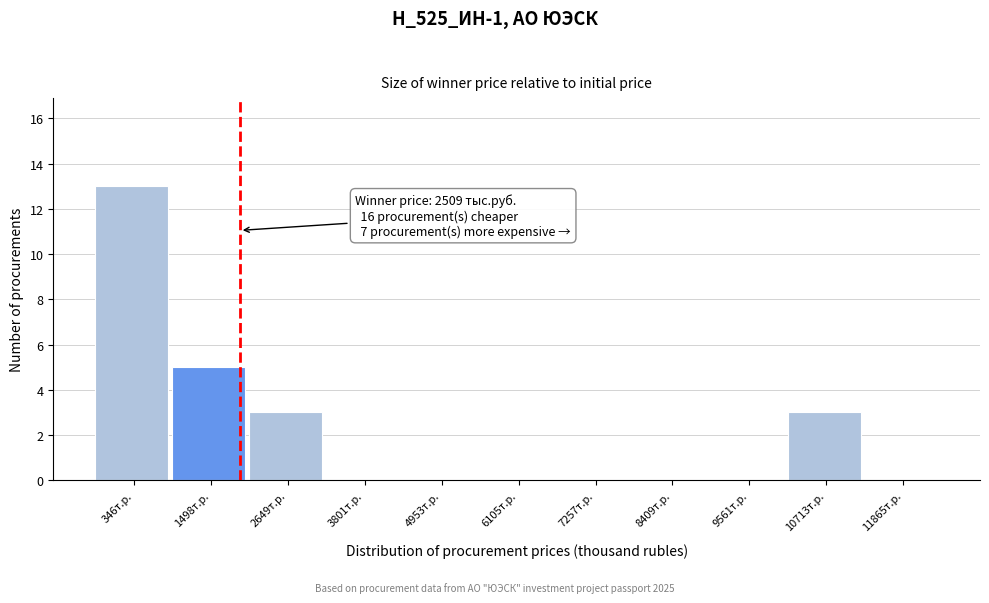

Reading left to right, transcribe all the data shown in this chart.

346т.р.=13	1498т.р.=5	2649т.р.=3	3801т.р.=0	4953т.р.=0	6105т.р.=0	7257т.р.=0	8409т.р.=0	9561т.р.=0	10713т.р.=3	11865т.р.=0